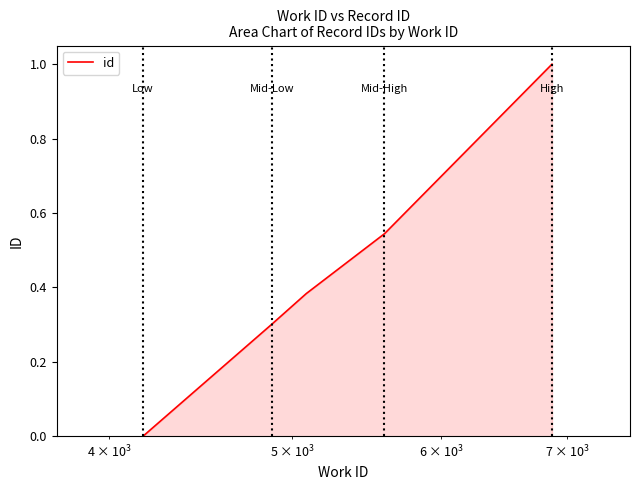

True or false: there are more than 2 points higher than both neighbors.

False